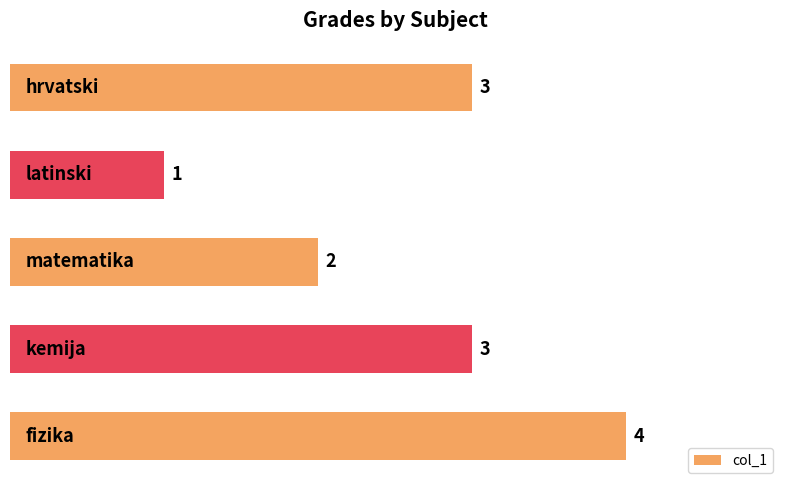

Does the chart contain any negative values?

No